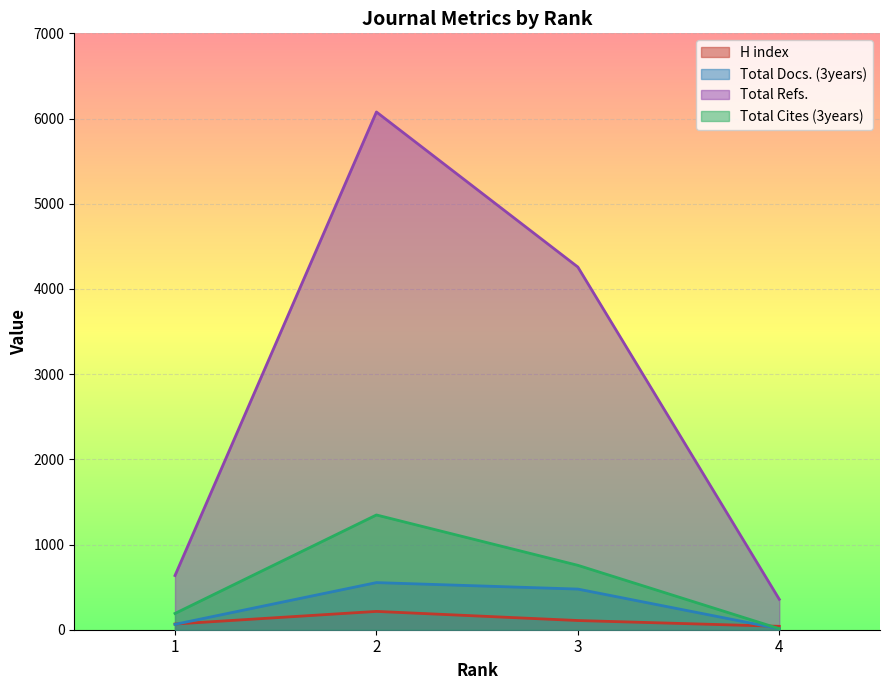

Between 2 and 4, which series saw the biggest shift?

Total Refs.